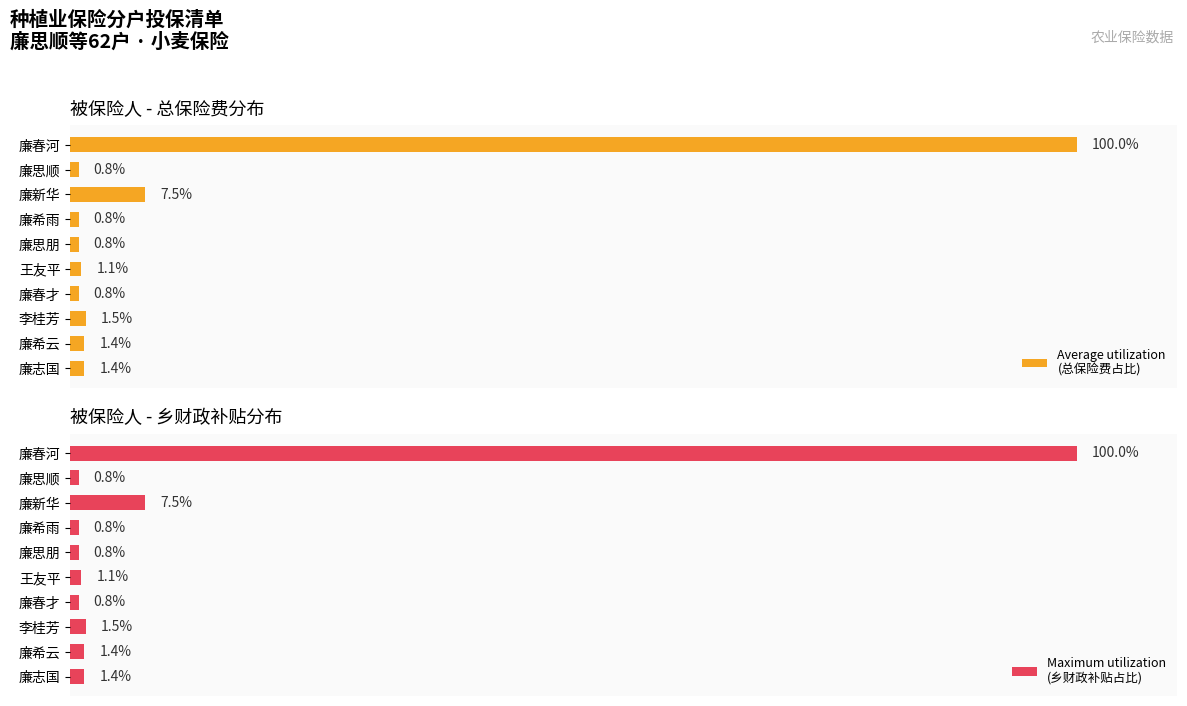

Rank the categories by Maximum utilization
(乡财政补贴占比) value from highest to lowest.

廉春河, 廉新华, 李桂芳, 廉希云, 廉志国, 王友平, 廉思顺, 廉希雨, 廉思朋, 廉春才